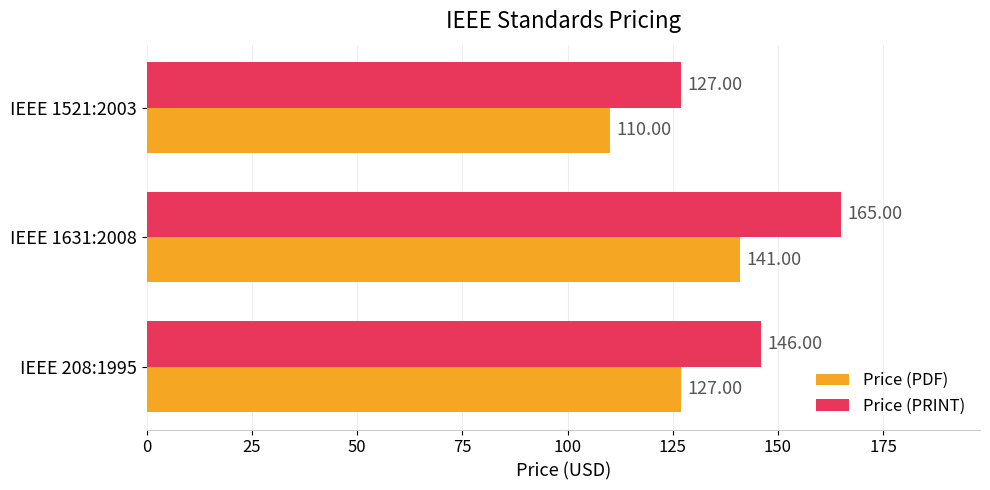

What is the difference between the maximum and second lowest values in the Price (PDF) series?

14